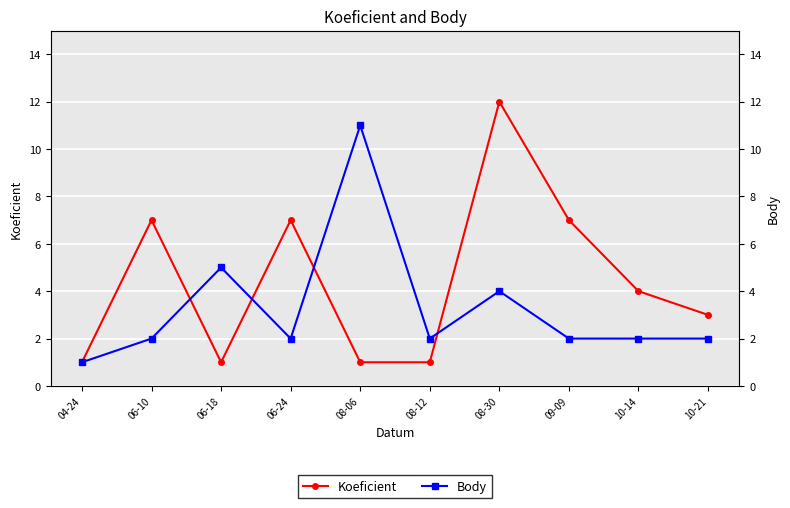

What is the average value of the Koeficient series?

4